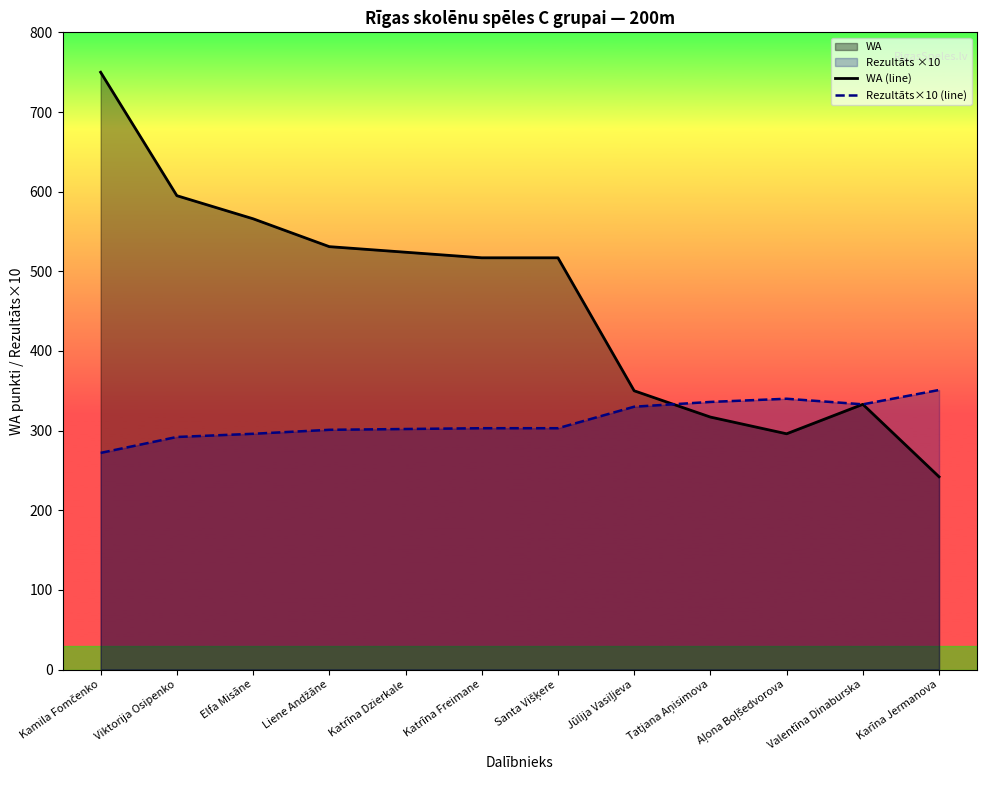

Which series has the largest total across all categories?

WA (line)